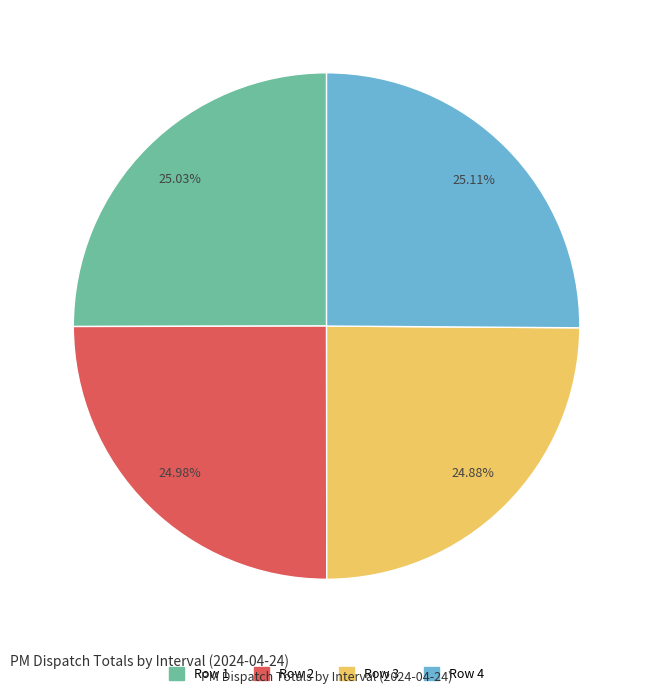

How much of the chart is everything except Row 4?

74.9%